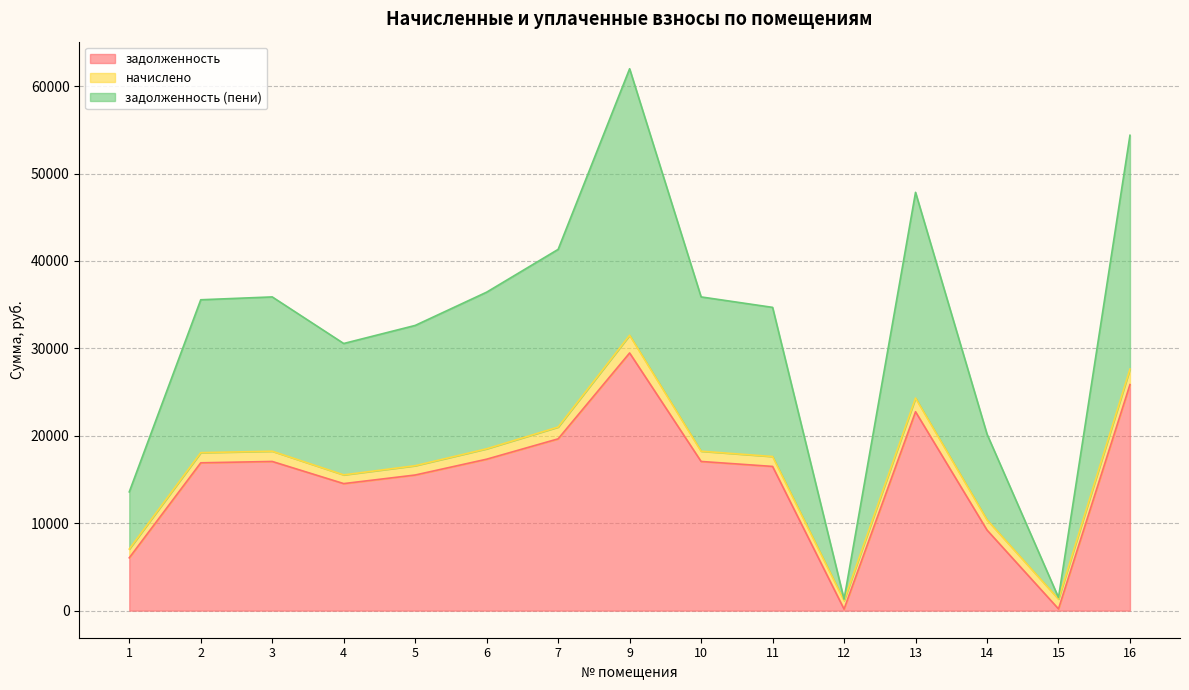

What is the highest value of the задолженность series?

29473.6